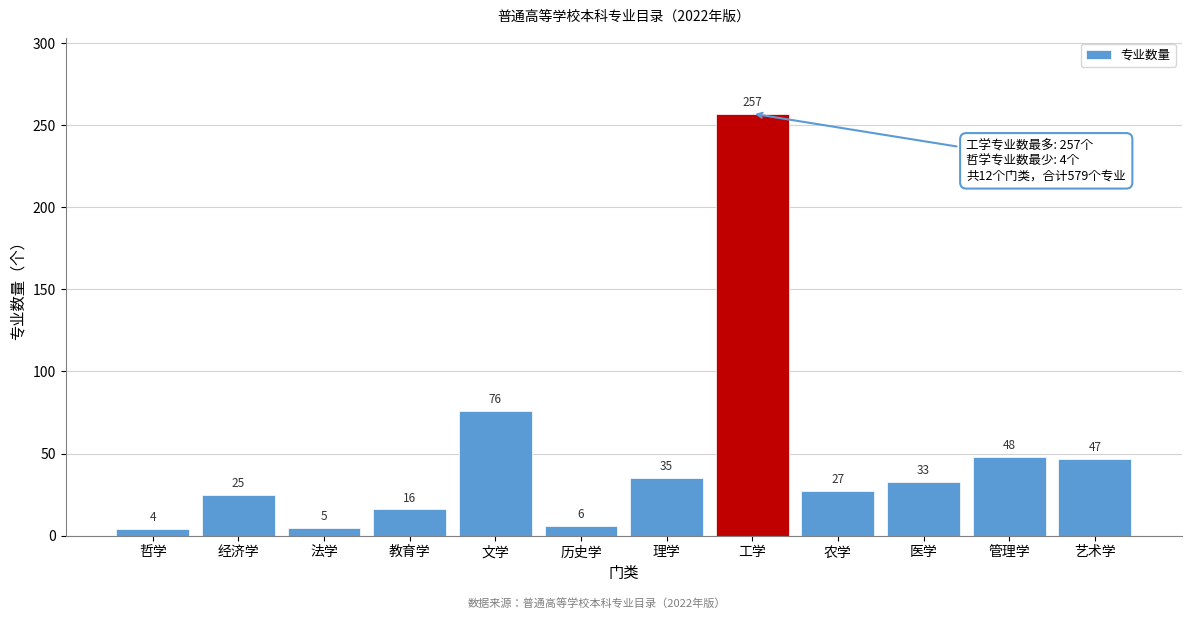

Reading left to right, transcribe all the data shown in this chart.

4	25	5	16	76	6	35	257	27	33	48	47